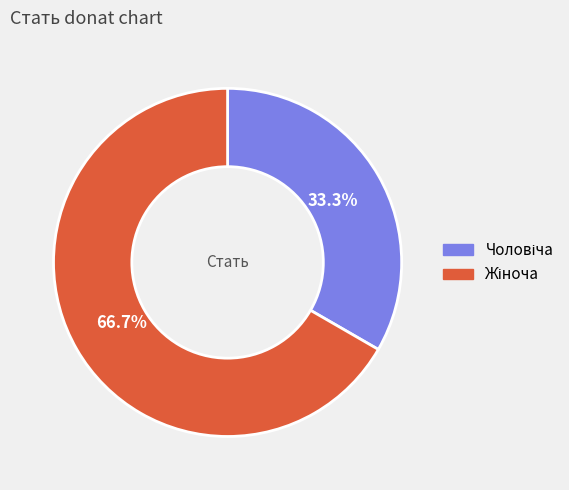

Is there a majority slice in this chart?

Yes